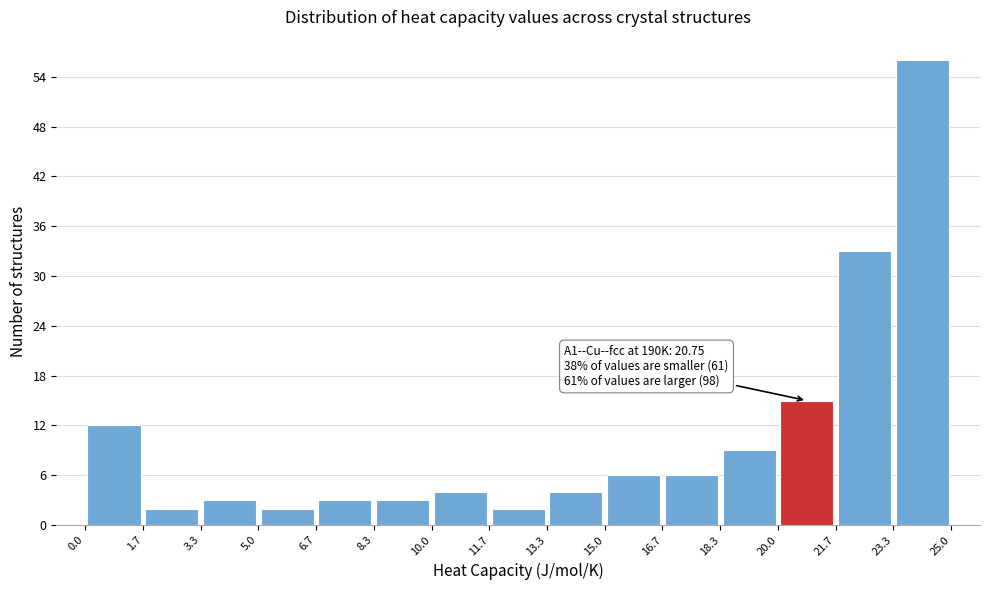

Over which range of the x-axis is the bar tallest?

23.3 to 25.0